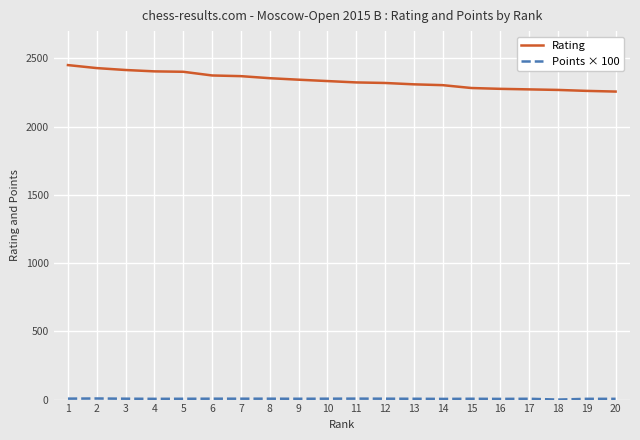

Which series has the widest spread of values?

Rating